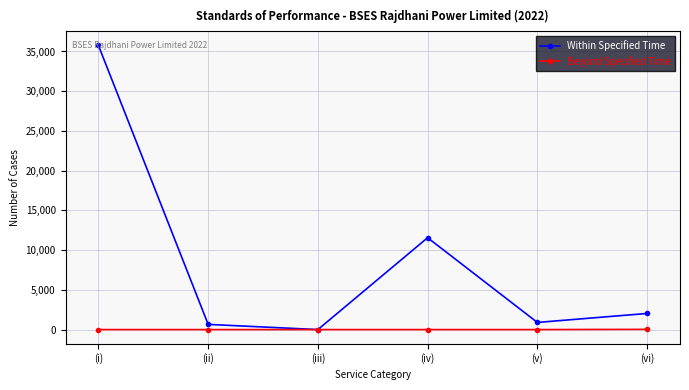

At which category does the chart reach its peak across all series?

(i)